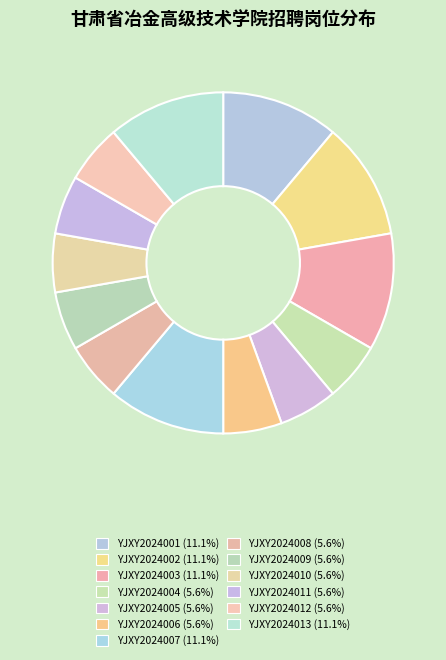

The YJXY2024003 slice represents 11% of the pie. True or false?

True